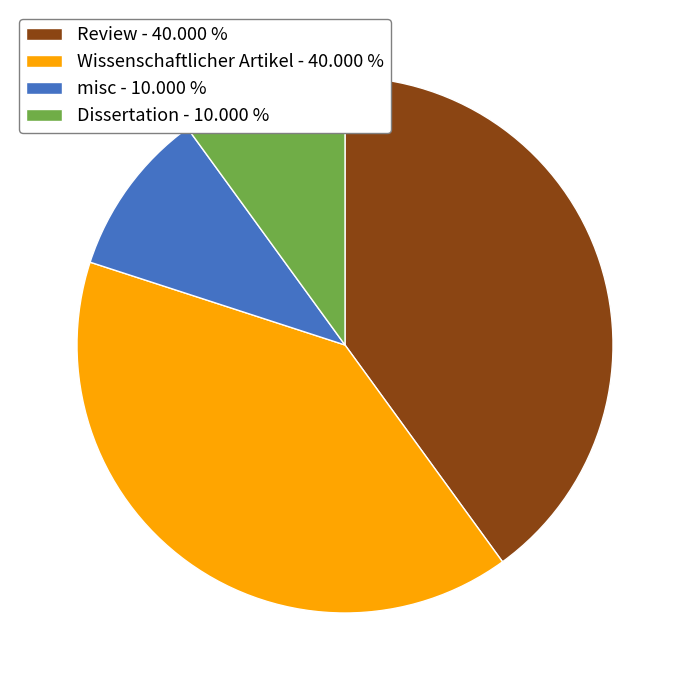

Count the number of slices in the pie.

4